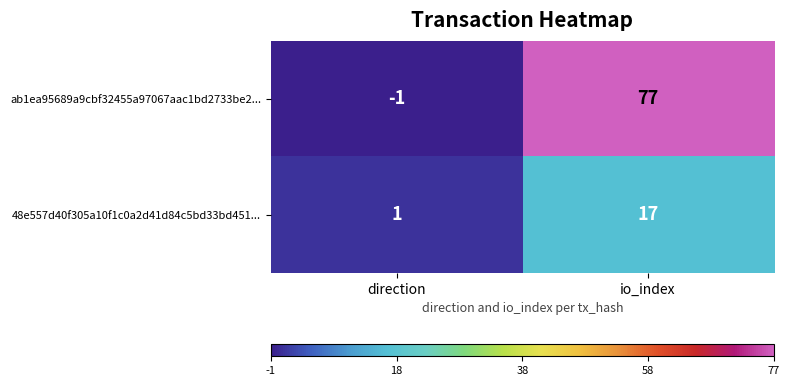

What is the spread (max minus min) of values at io_index?

60